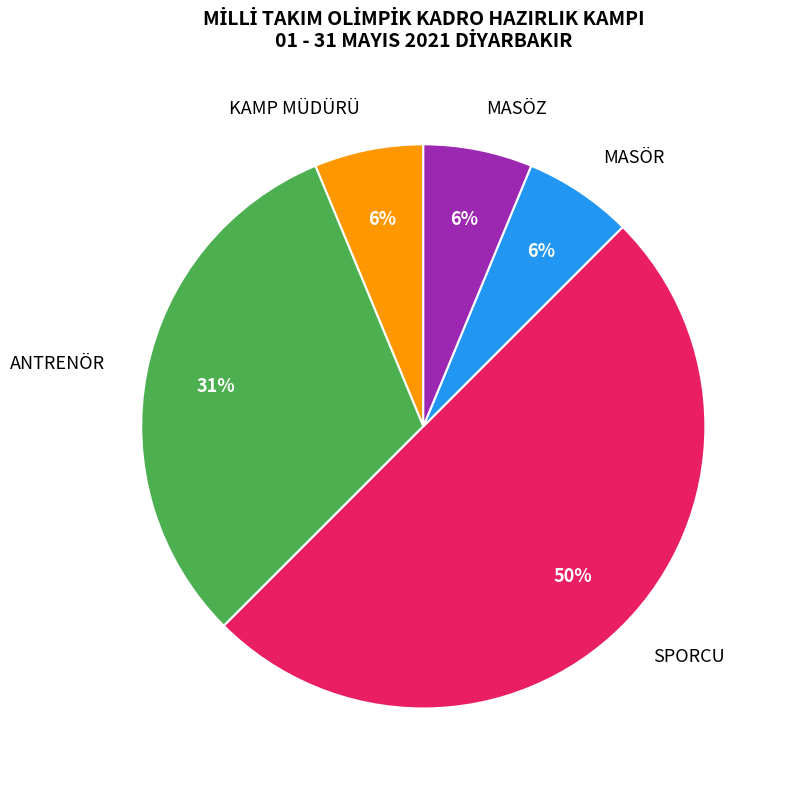

Does MASÖZ represent more than half of the total?

No